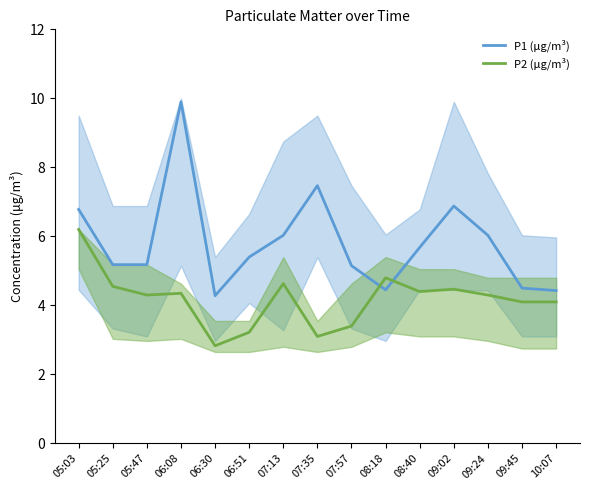

How many distinct data groups are displayed?

2